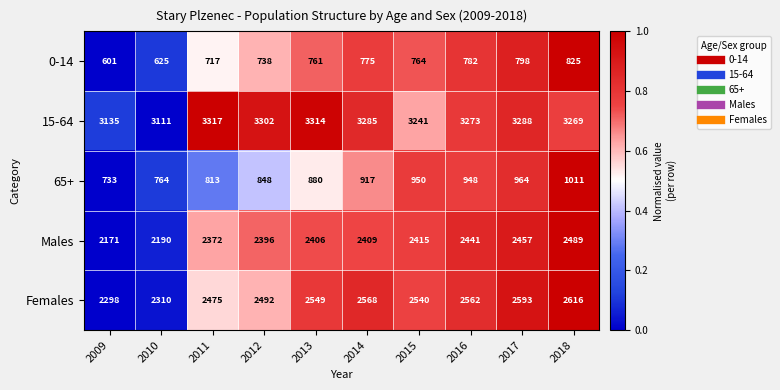

Which category has the lowest value across all series?

2009